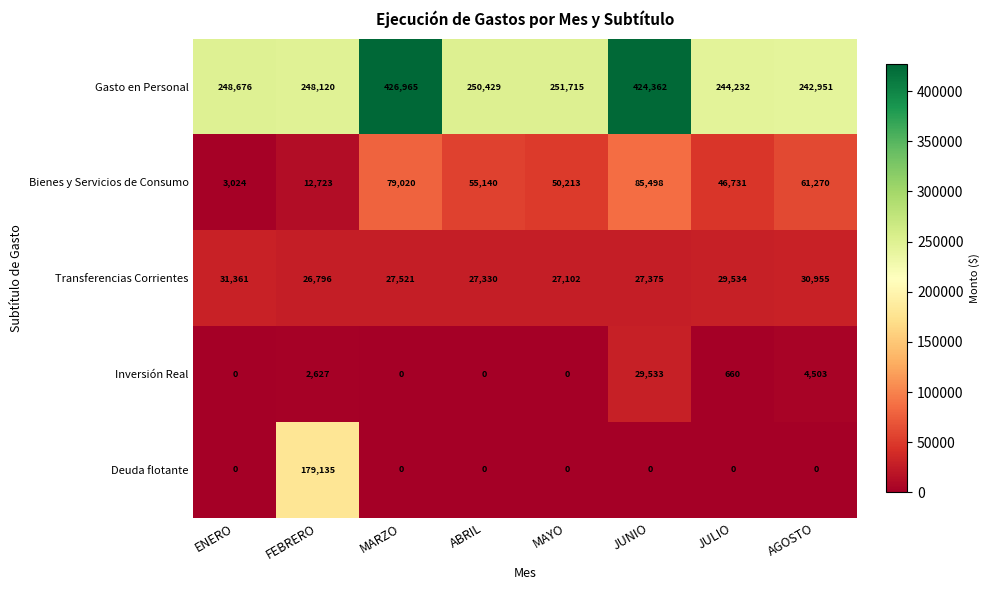

The value of Deuda flotante at MARZO is 0. True or false?

True